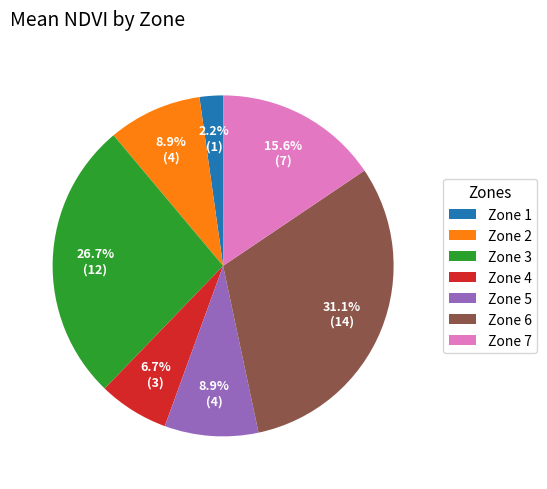

To the nearest percent, what is the average slice percentage?

14%